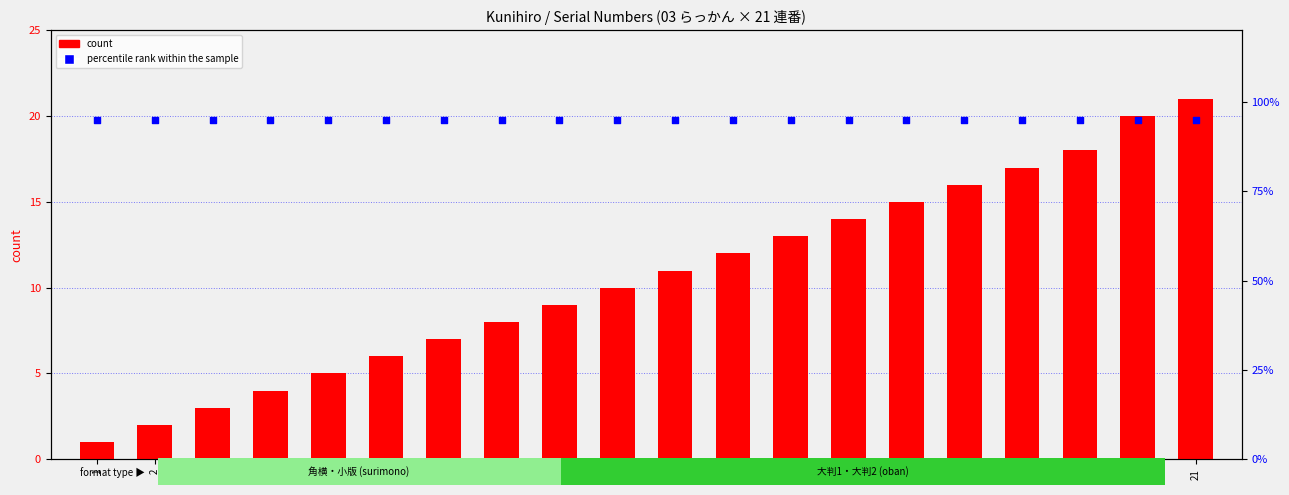

Which series reaches the minimum Y coordinate?

count